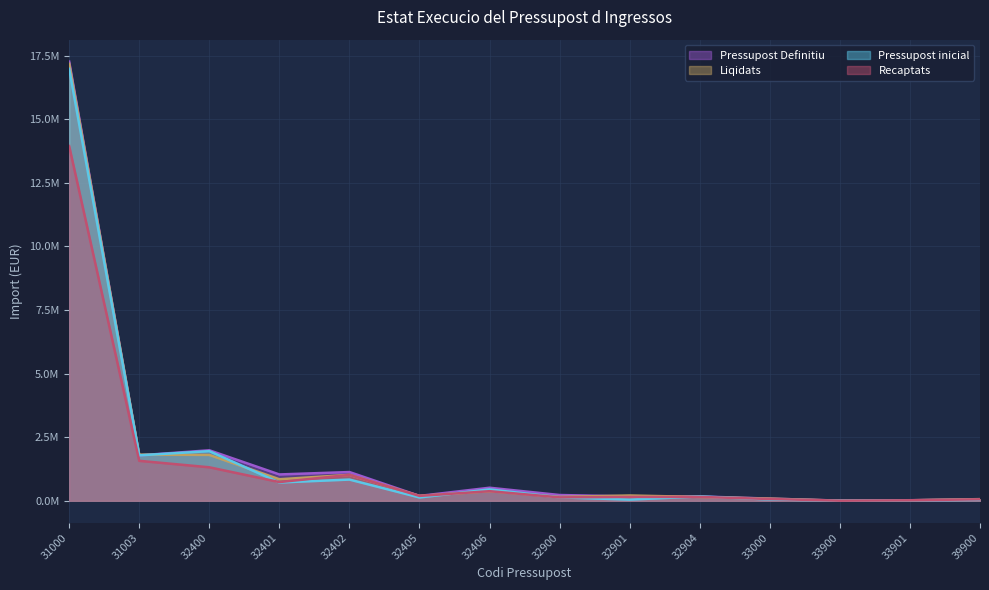

At 33900, list the series in order from smallest to largest.

Liqidats, Recaptats, Pressupost inicial, Pressupost Definitiu